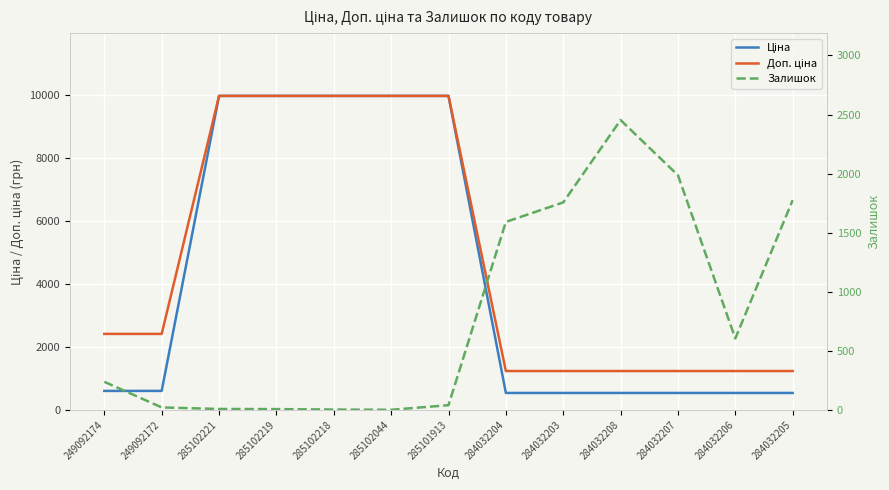

Reading left to right, transcribe all the data shown in this chart.

Ціна: 603.7	603.7	9975.0	9975.0	9975.0	9975.0	9975.0	539.0	539.0	539.0	539.0	539.0	539.0
Доп. ціна: 2414.8	2414.8	9975.0	9975.0	9975.0	9975.0	9975.0	1235.4	1235.4	1235.4	1235.4	1235.4	1235.4
Залишок: 238.0	21.0	8.0	7.0	3.0	1.0	40.0	1591.0	1756.0	2453.0	1986.0	605.0	1775.0